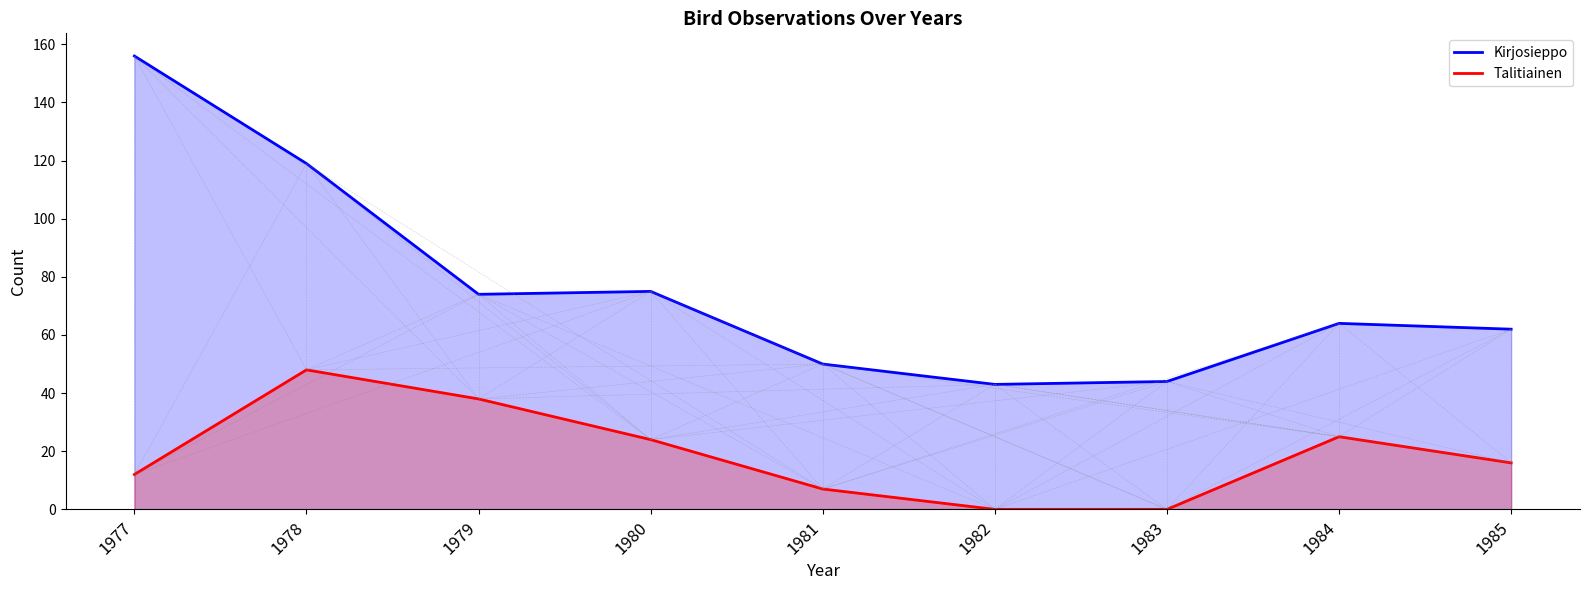

What is the approximate value of Kirjosieppo at 1983?

44